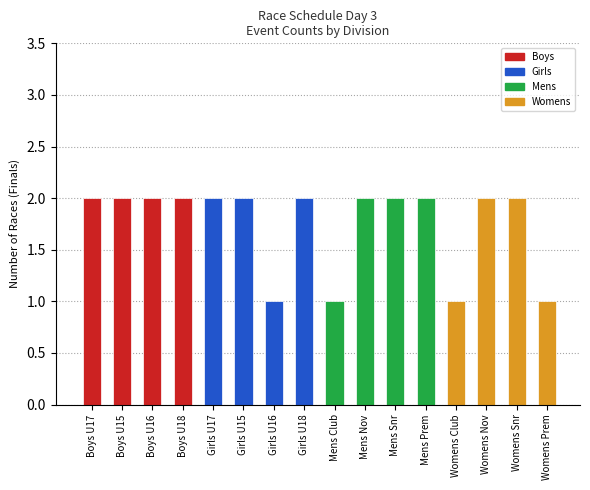

What is the label of the 9th bar from the right?

Girls U18